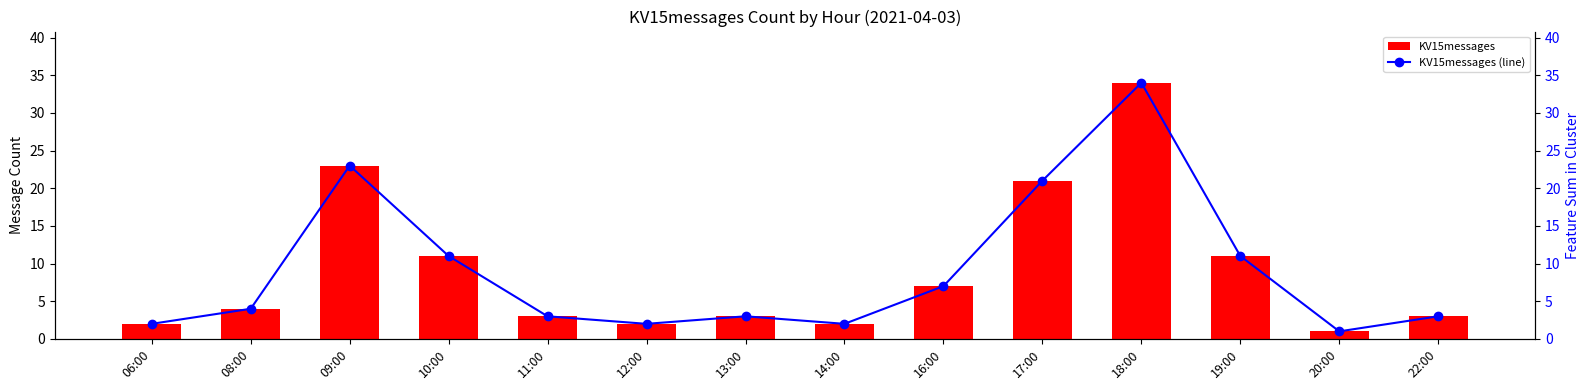

How many values in the KV15messages series are below 4?

7